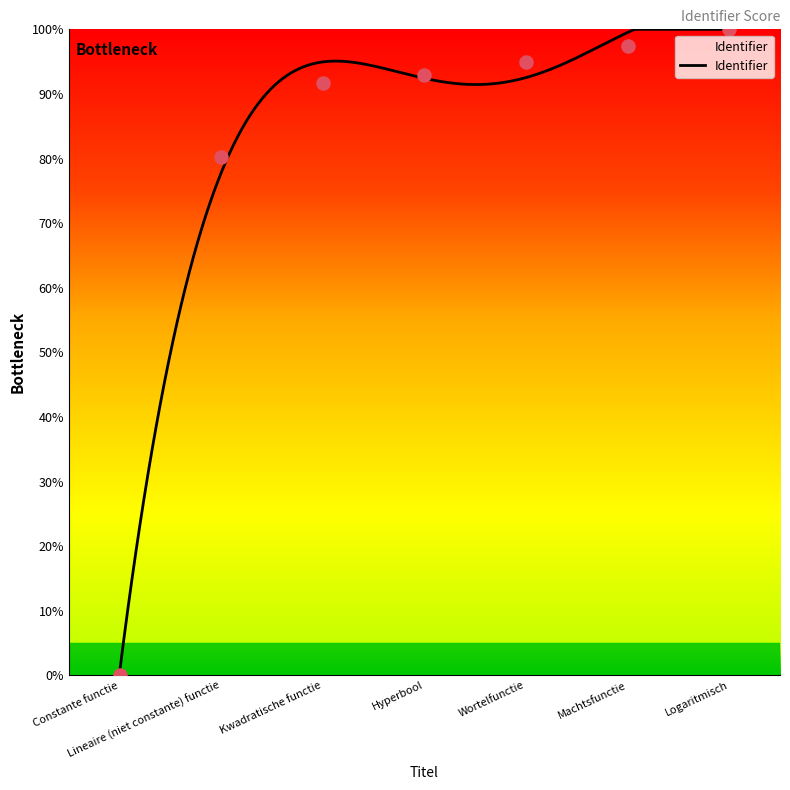

What is the change in value from Constante functie to Logaritmisch?

+100.0